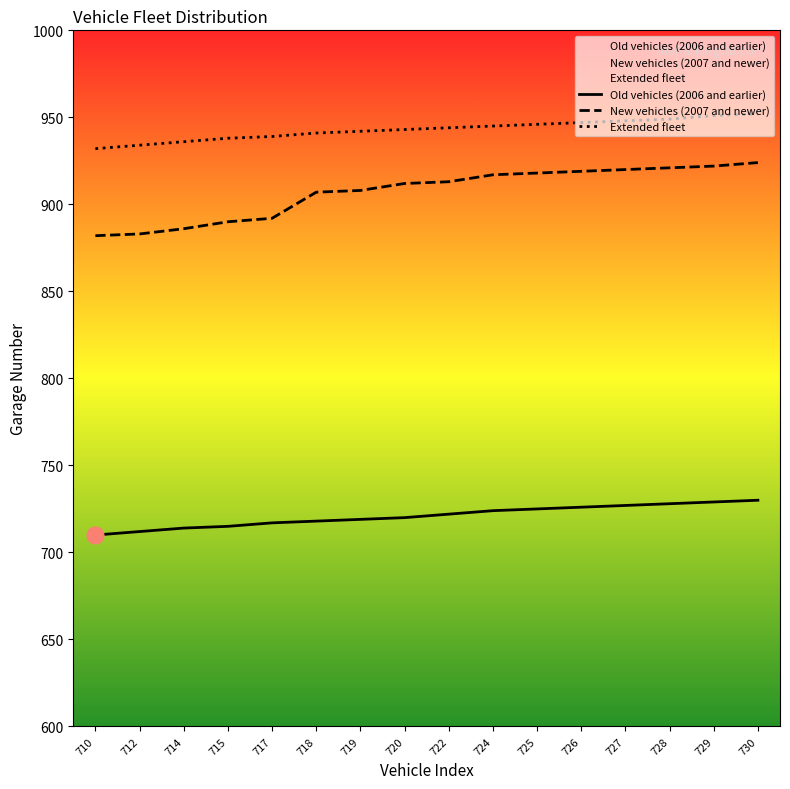

What is the total value across all series at 714?

2536